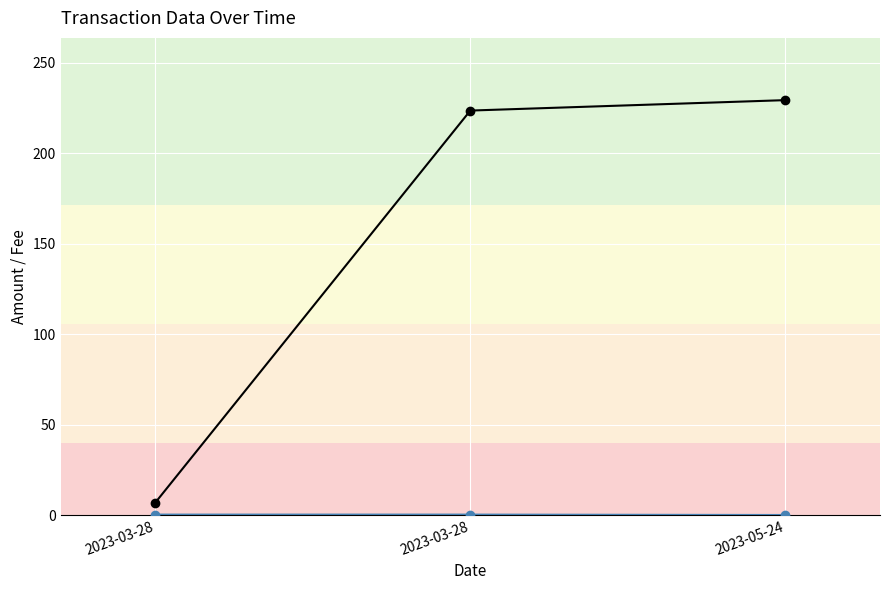

Count the number of categories in the chart.

3